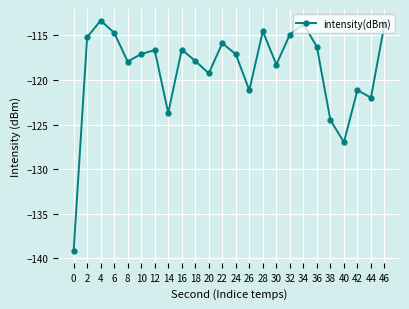

Count the number of values greater than -117.

11